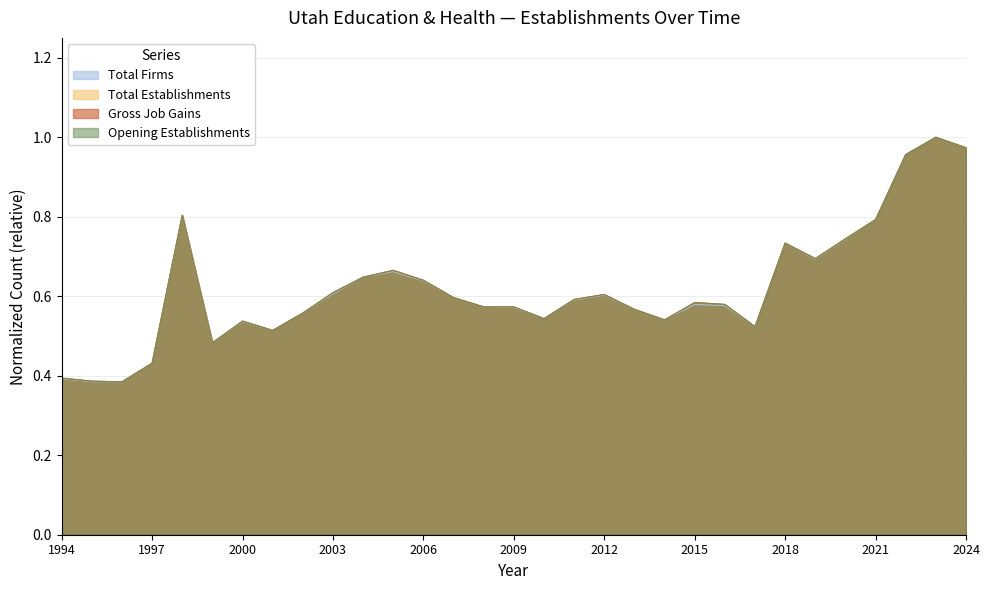

True or false: Opening Establishments has a value of 0.3 at 2015.

False